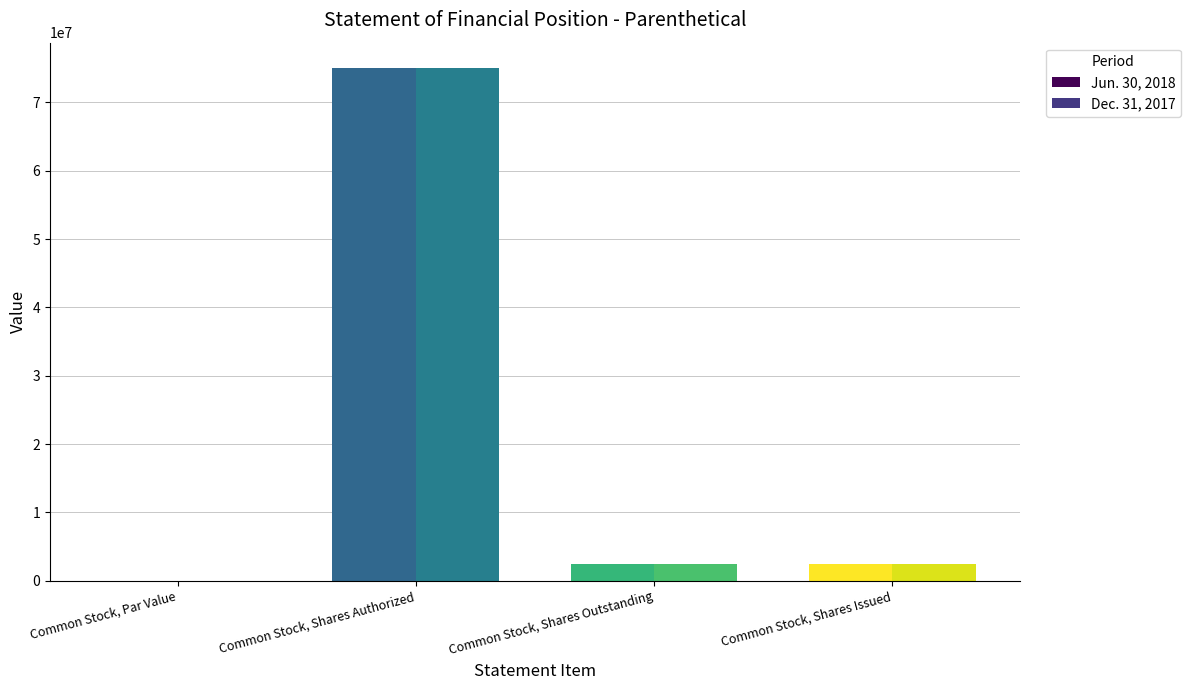

The Jun. 30, 2018 series shows 2377232.0 at Common Stock, Shares Issued. True or false?

True